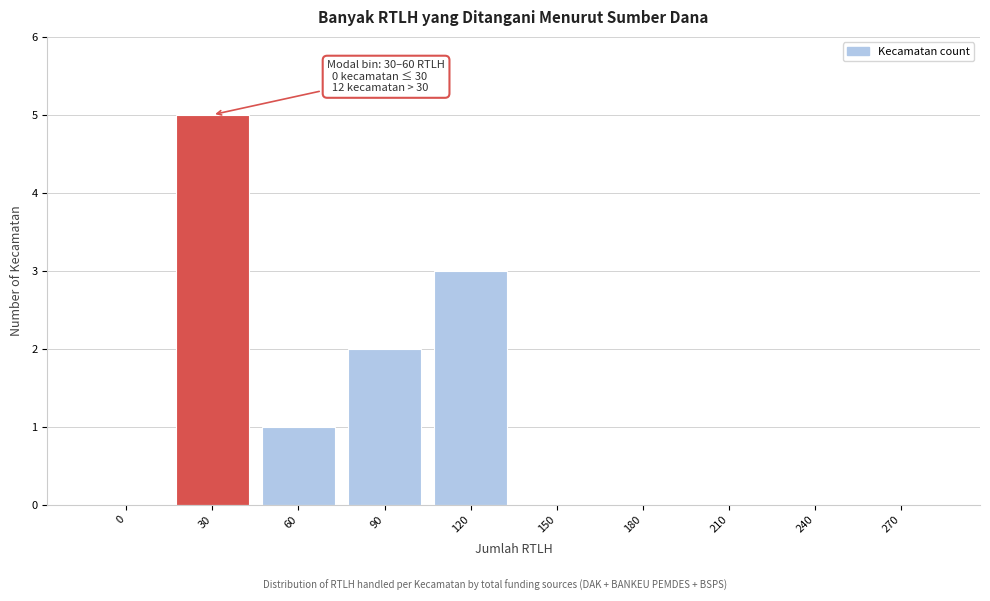

Reading left to right, what are all the values shown in this chart?

0=0	30=5	60=1	90=2	120=3	150=0	180=0	210=0	240=0	270=0